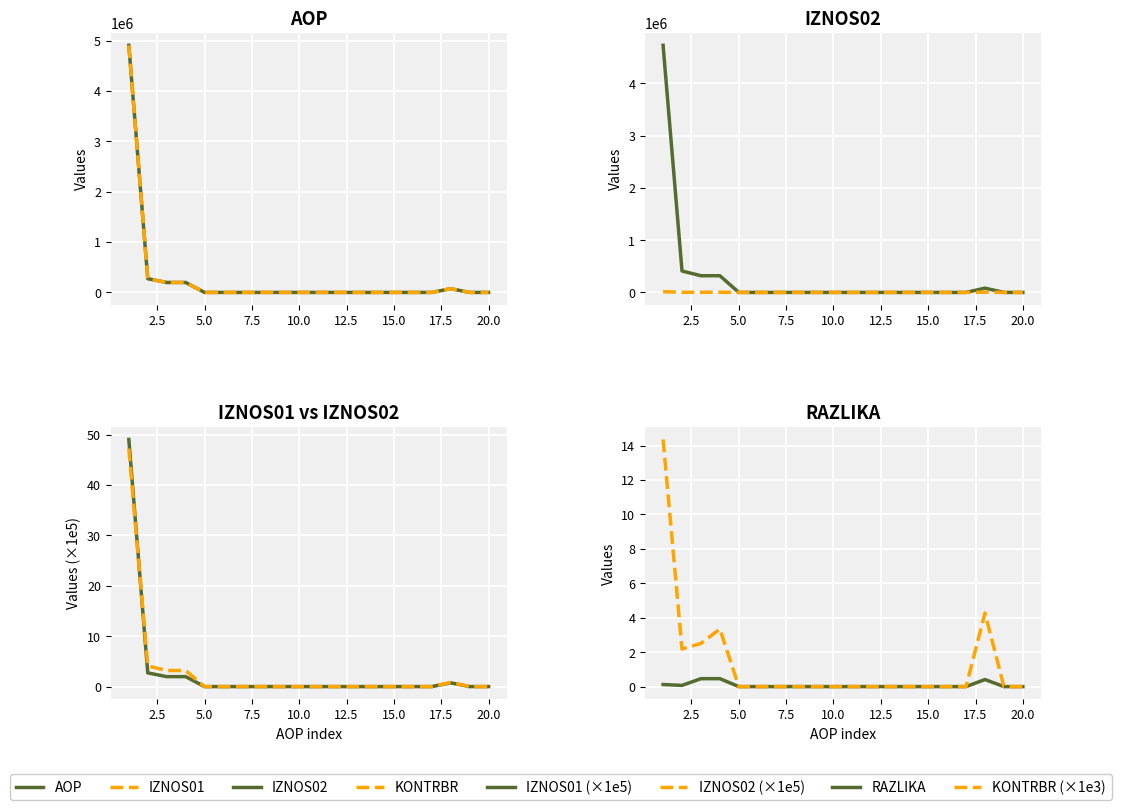

Count the number of categories in the chart.

20